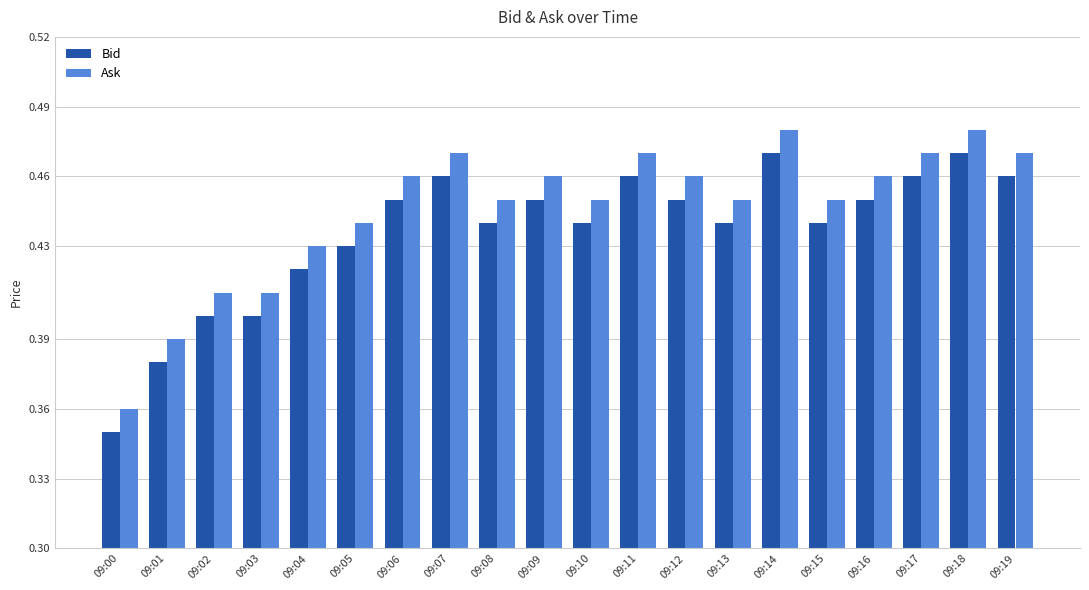

How many bars are there in each group?

2